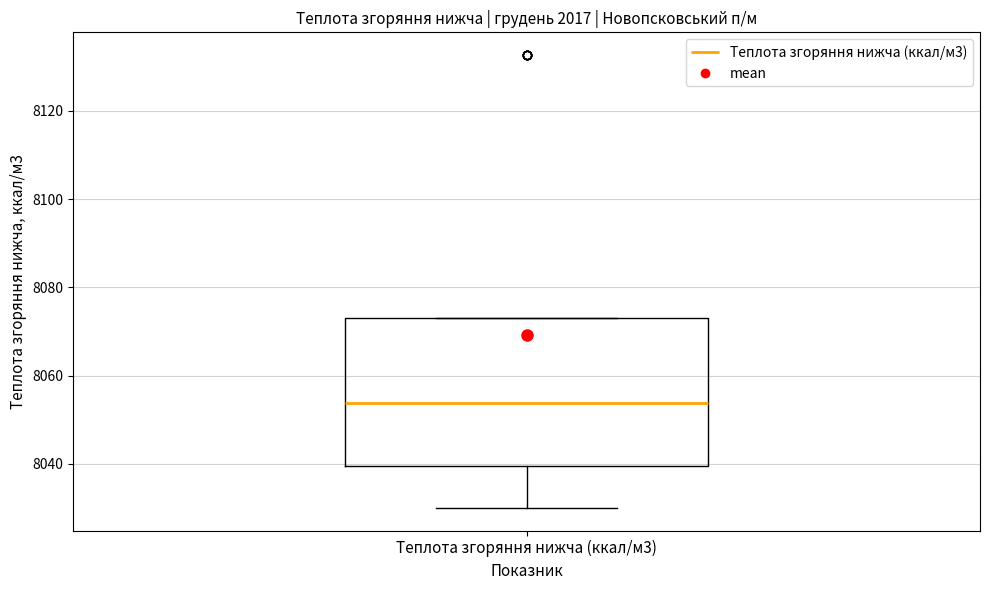

Where does the median line of the box for Теплота згоряння нижча (ккал/м3) sit on the y-axis? The values are not printed on the chart, so give them approximately, as read against the axis.

8054